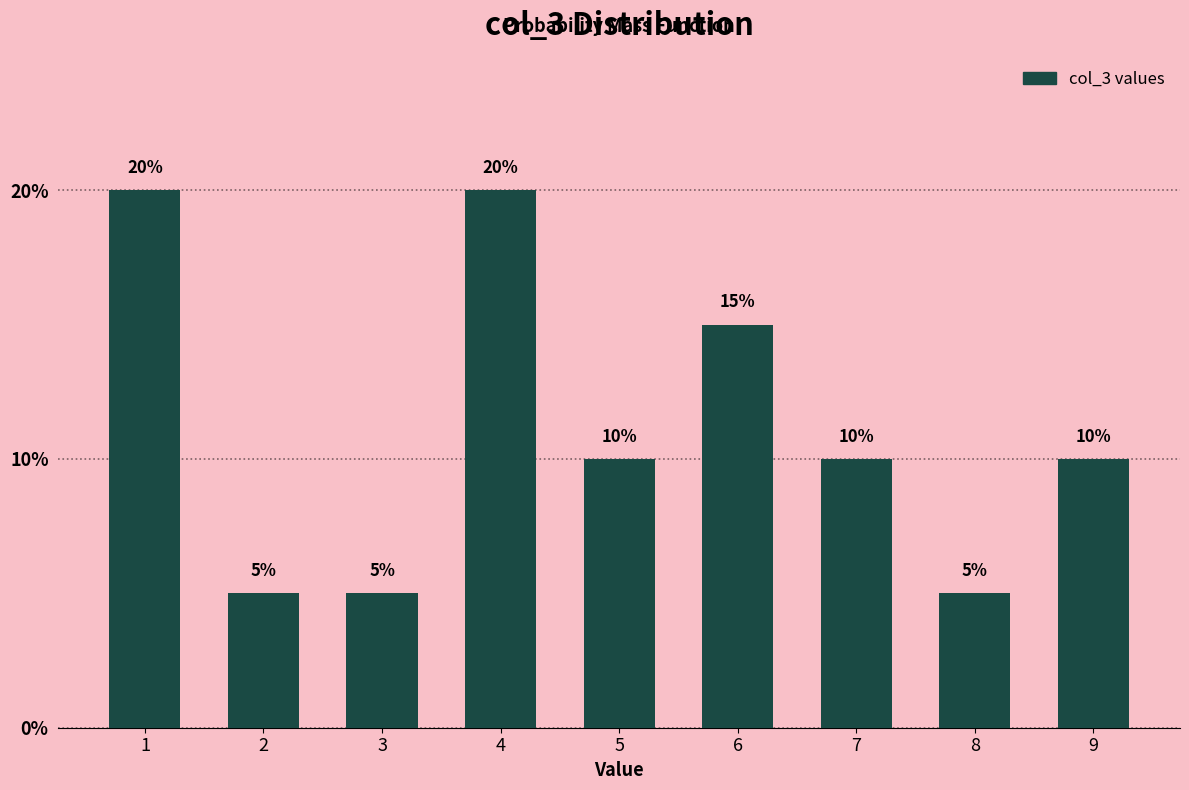

Reading right to left, extract all data points from this chart.

9=10	8=5	7=10	6=15	5=10	4=20	3=5	2=5	1=20